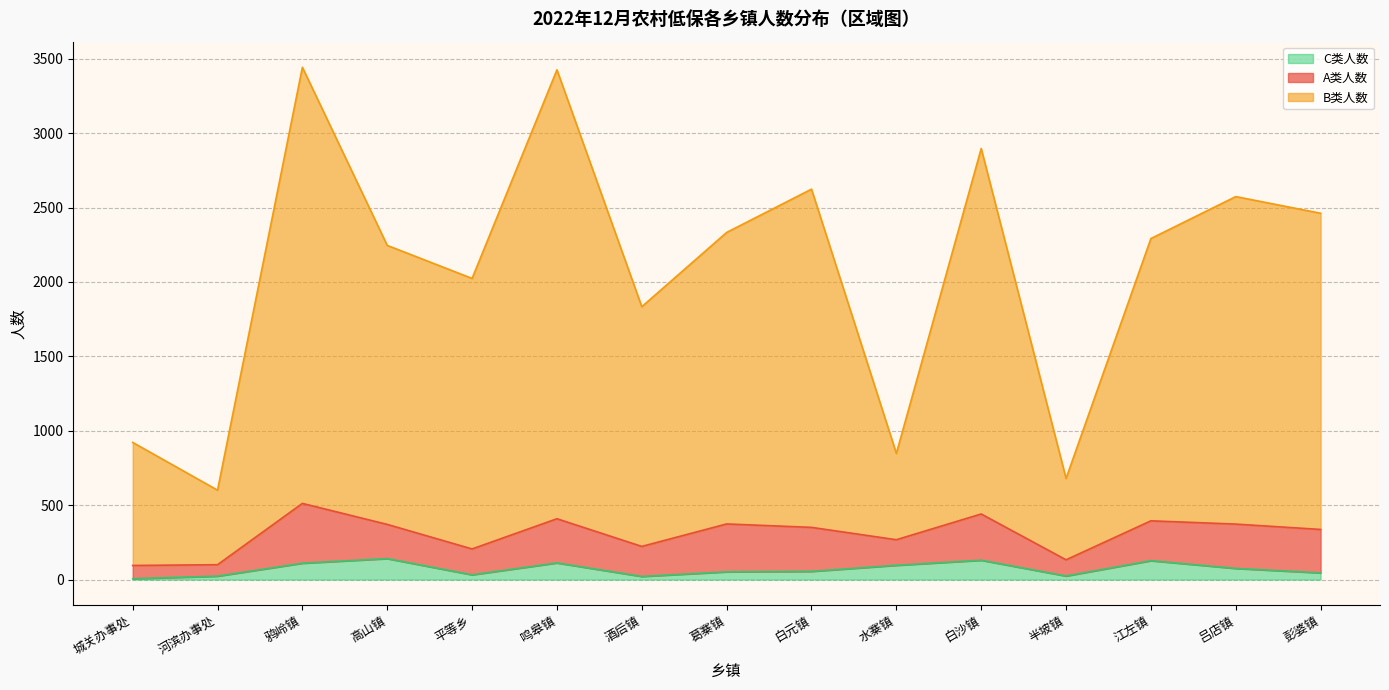

At how many categories does at least one series exceed 928?

11